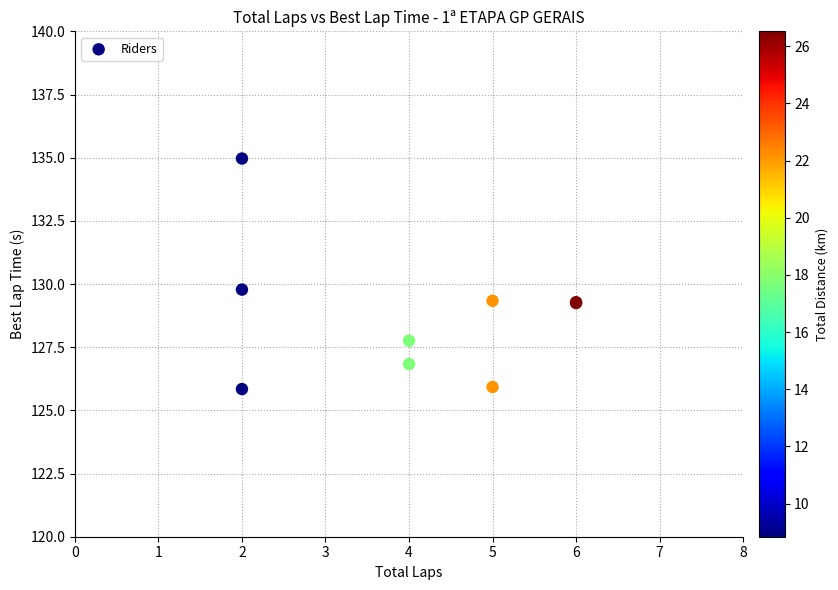

What Y value in the scatter plot is closest to 130?

129.8